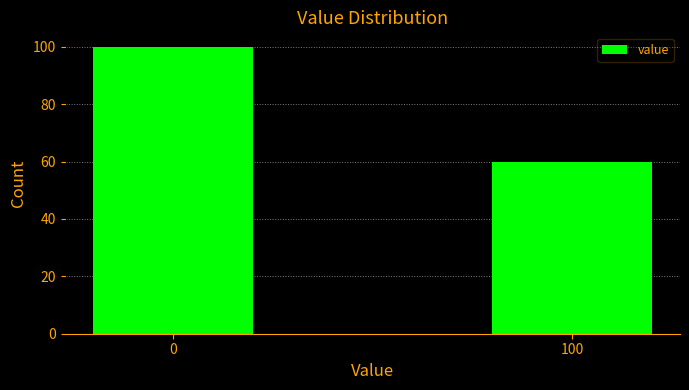

Reading right to left, transcribe all the data shown in this chart.

60	100